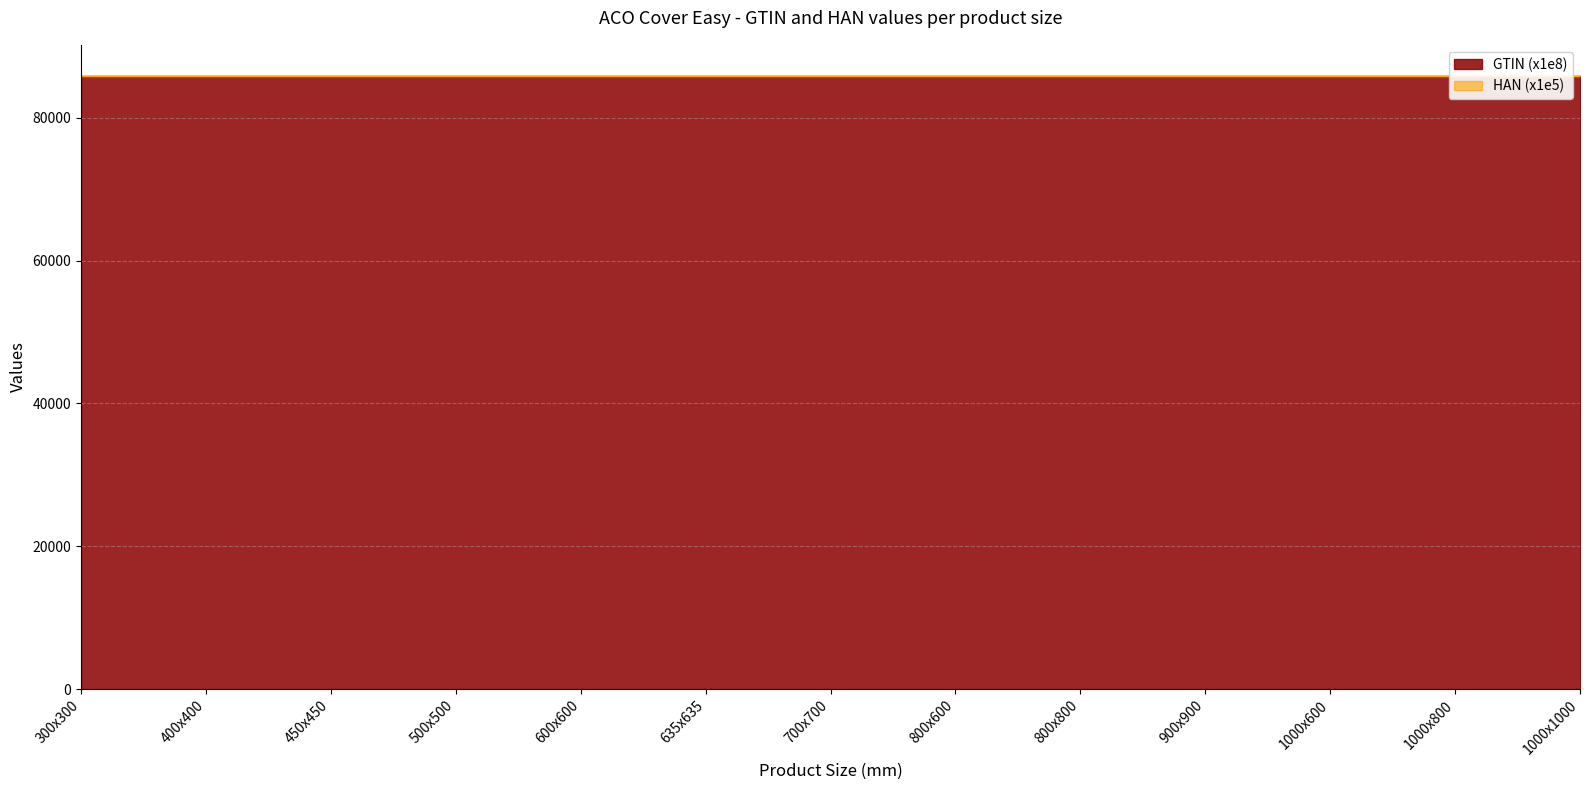

List the series in order of their overall mean, highest first.

HAN, GTIN